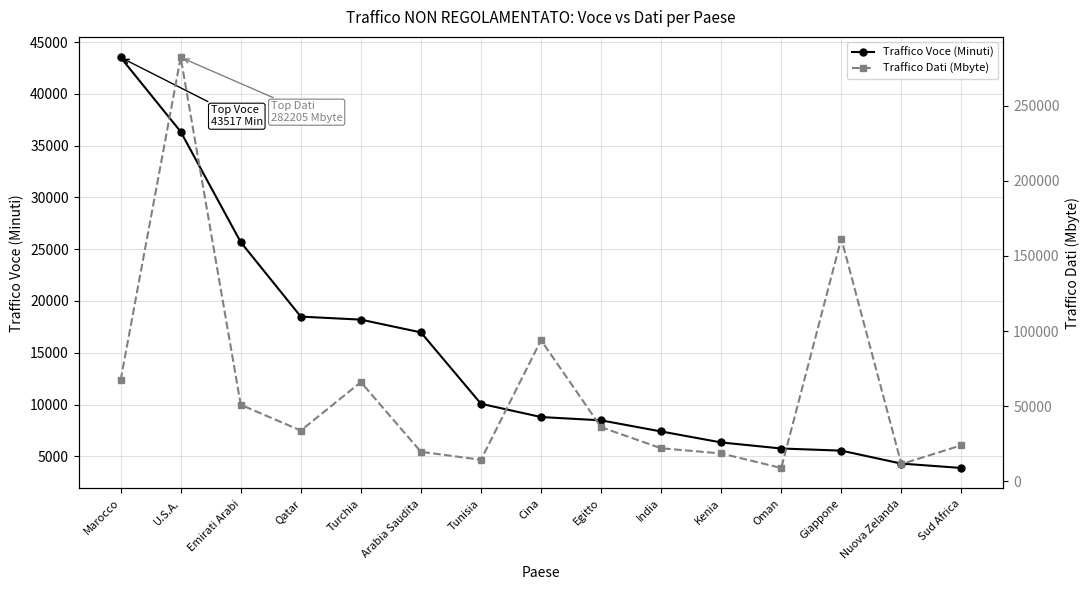

Does the chart have visible grid lines?

Yes